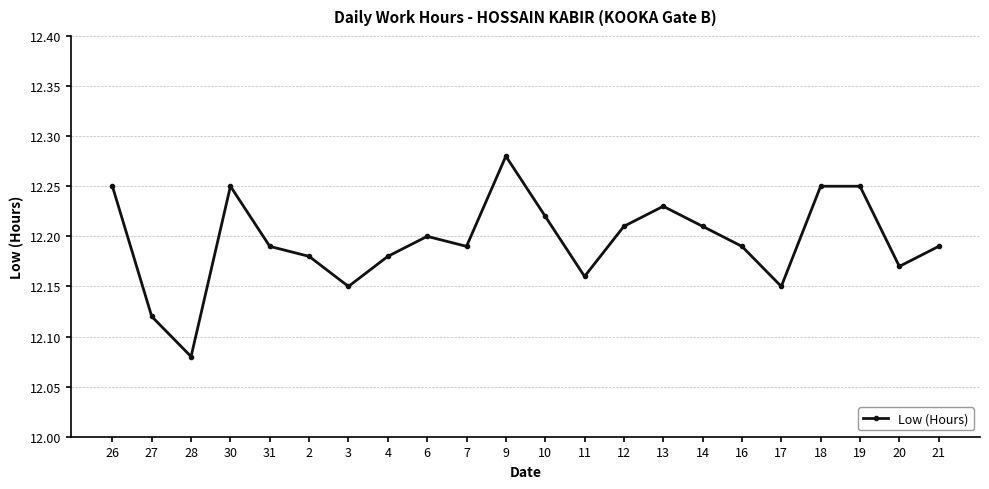

What is the label of the 16th point from the right?

3